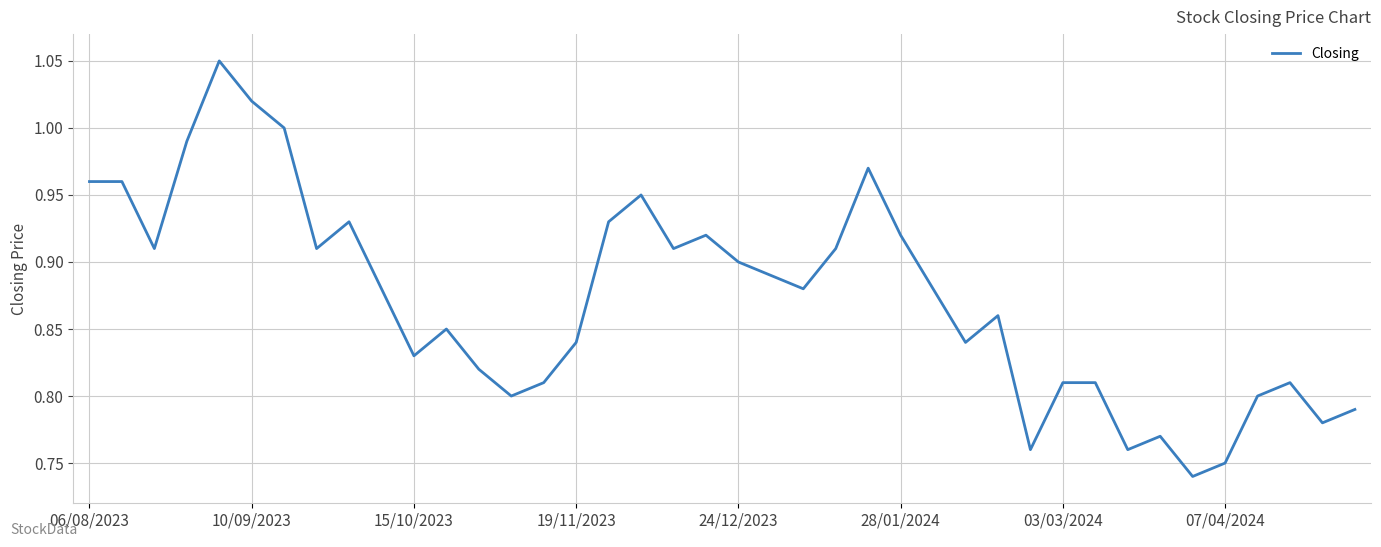

What is the difference between the maximum and minimum values?

0.3